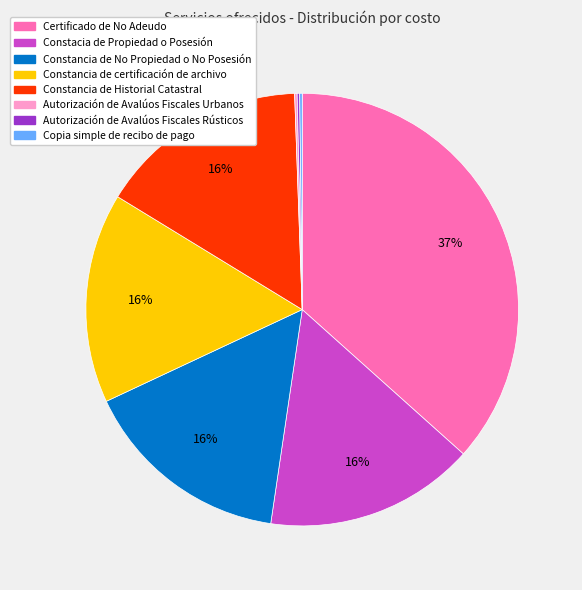

Is there any slice that represents more than half of the pie?

No